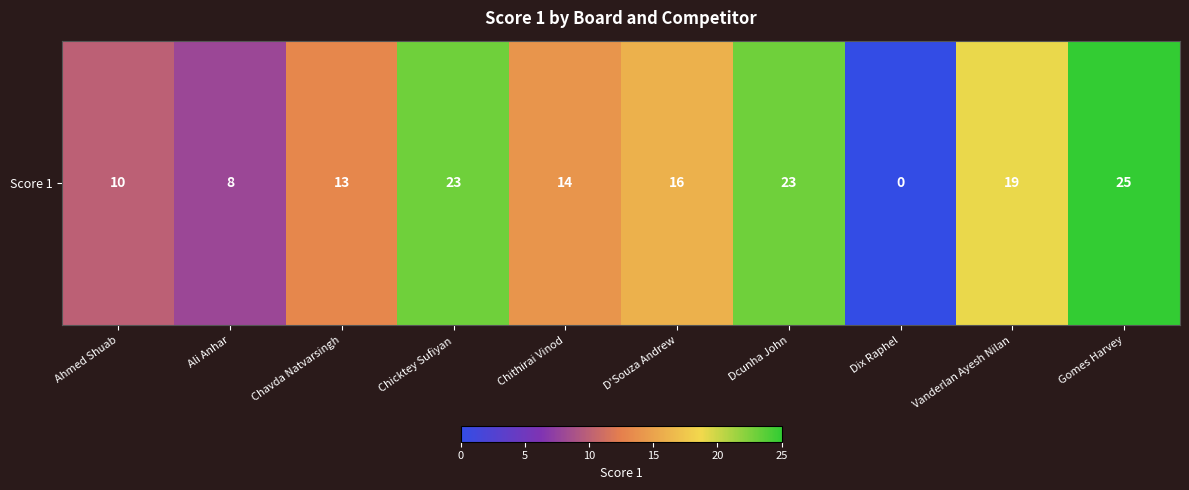

The chart shows a value of 0 at Dix Raphel. True or false?

True